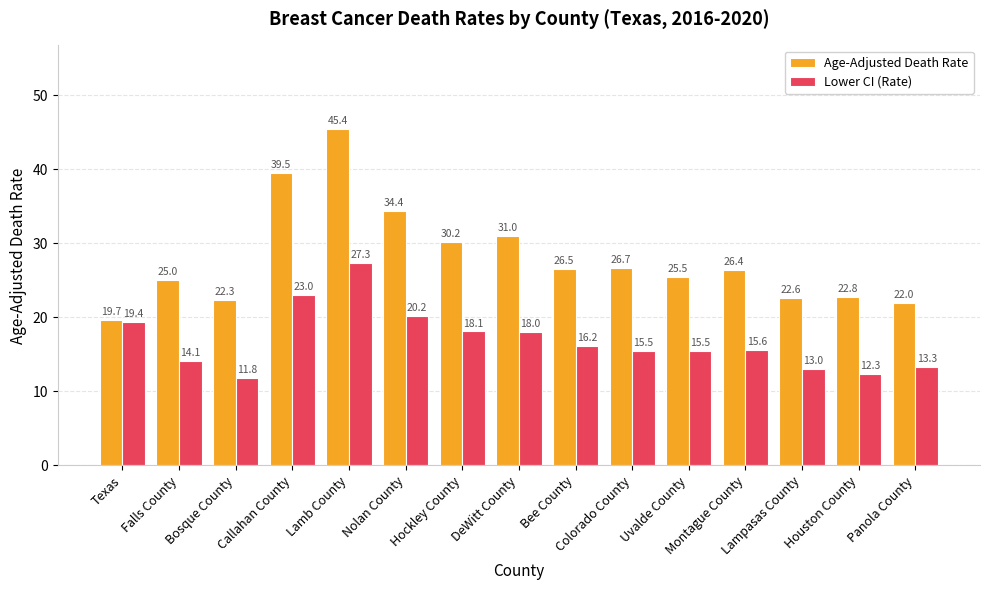

Reading right to left, transcribe all the data shown in this chart.

Age-Adjusted Death Rate: Panola County=22.0	Houston County=22.8	Lampasas County=22.6	Montague County=26.4	Uvalde County=25.5	Colorado County=26.7	Bee County=26.5	DeWitt County=31.0	Hockley County=30.2	Nolan County=34.4	Lamb County=45.4	Callahan County=39.5	Bosque County=22.3	Falls County=25.0	Texas=19.7
Lower CI (Rate): Panola County=13.3	Houston County=12.3	Lampasas County=13.0	Montague County=15.6	Uvalde County=15.5	Colorado County=15.5	Bee County=16.2	DeWitt County=18.0	Hockley County=18.1	Nolan County=20.2	Lamb County=27.3	Callahan County=23.0	Bosque County=11.8	Falls County=14.1	Texas=19.4